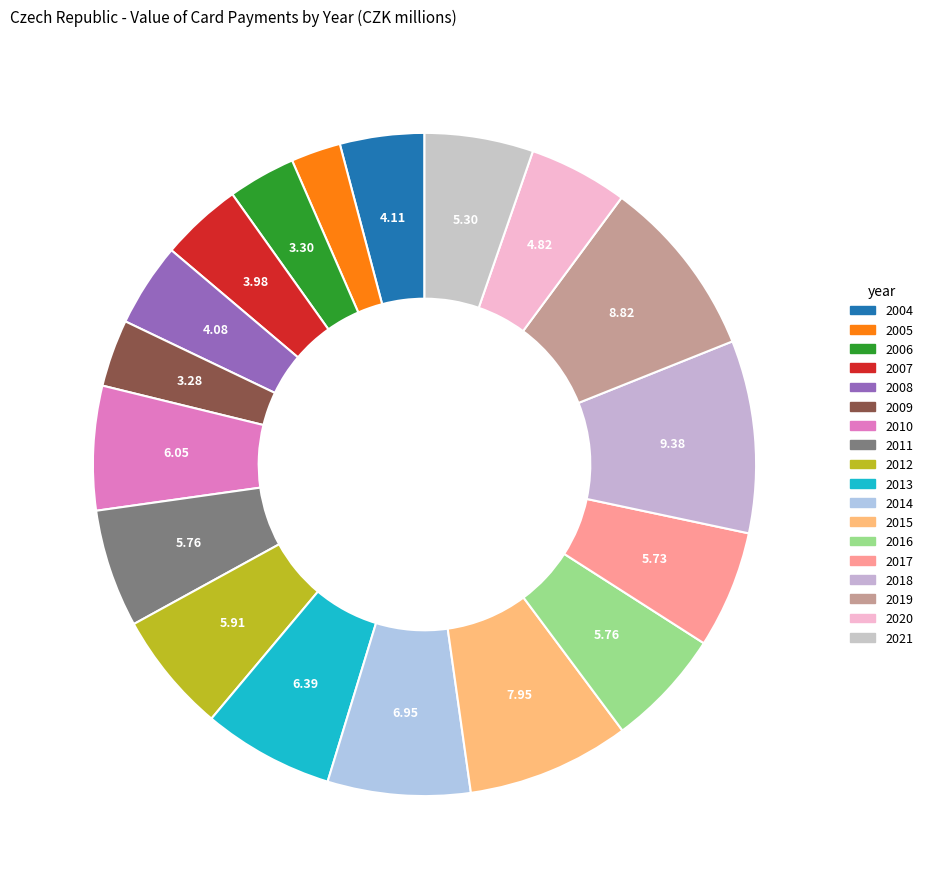

Approximately how many times larger is the value at 2005 compared to 2004?

0.6